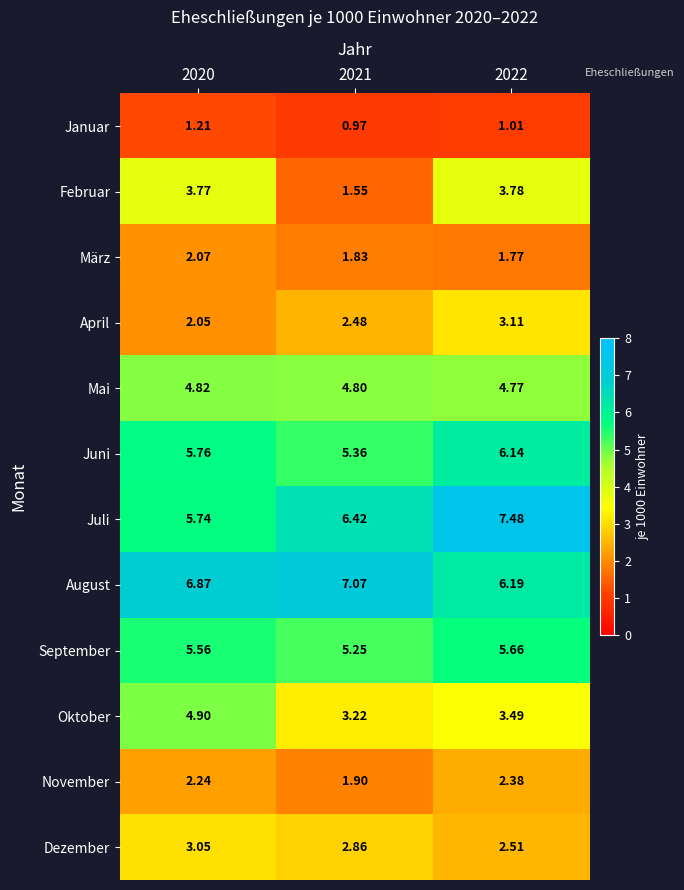

Which series has the widest spread of values?

Februar